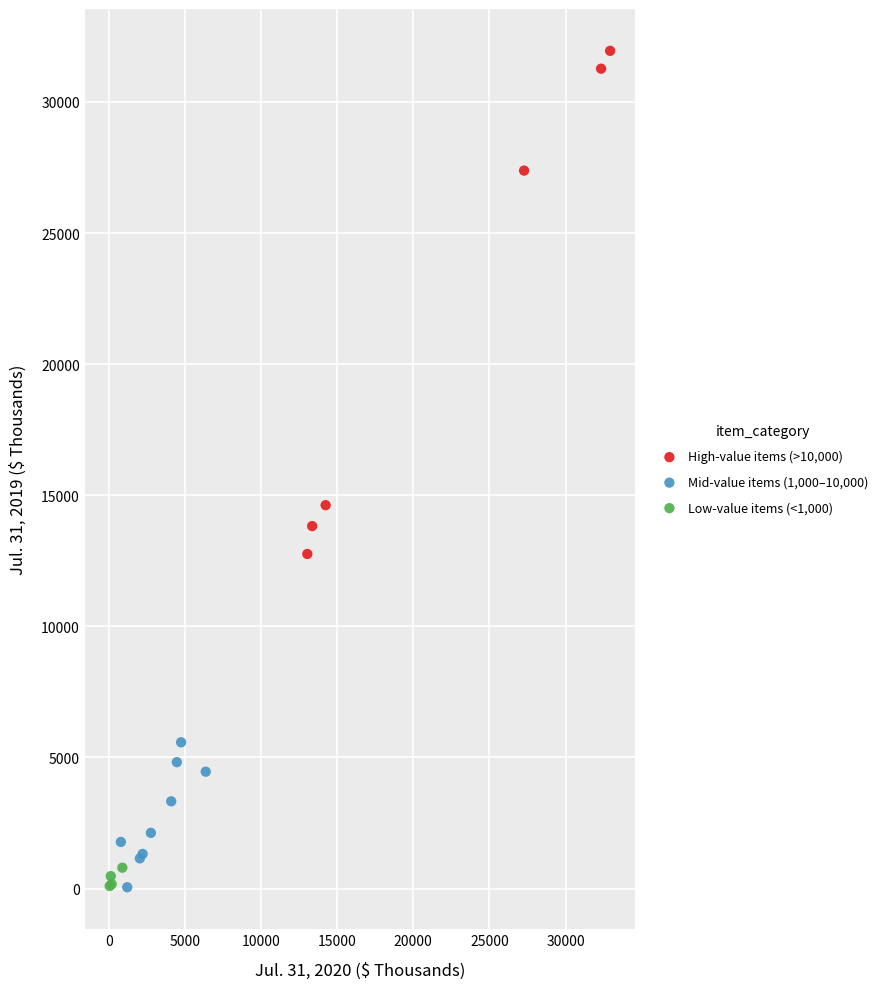

Which series has the largest Y range (max minus min)?

High-value items (>10,000)